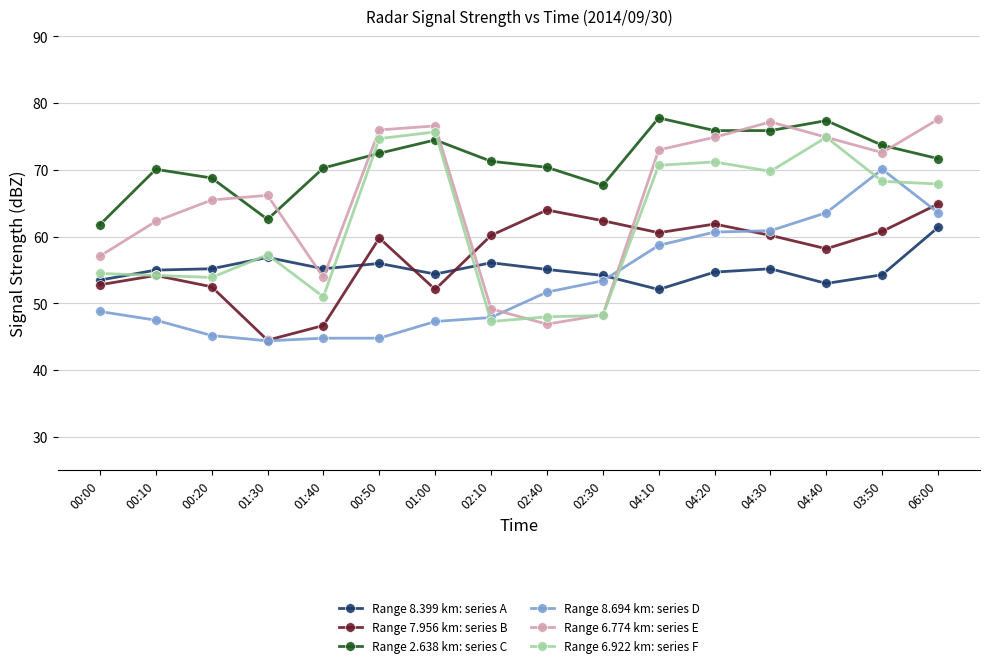

True or false: Range 8.399 km: series A and Range 2.638 km: series C intersect in this chart.

False